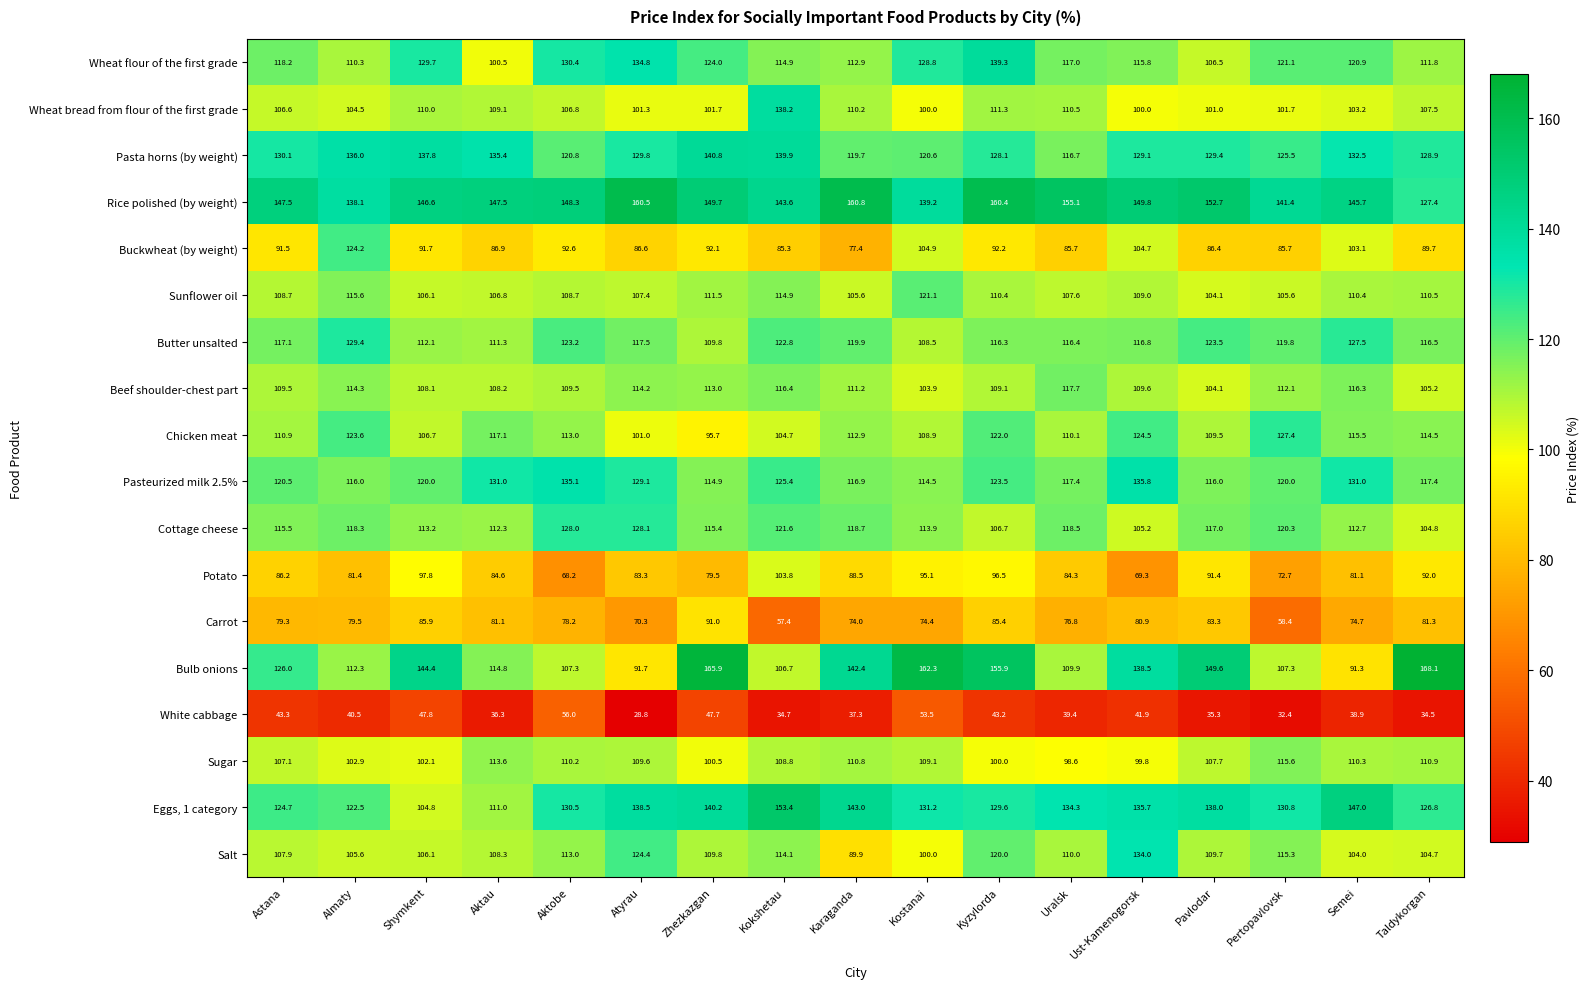

At how many categories does at least one series exceed 35?

17